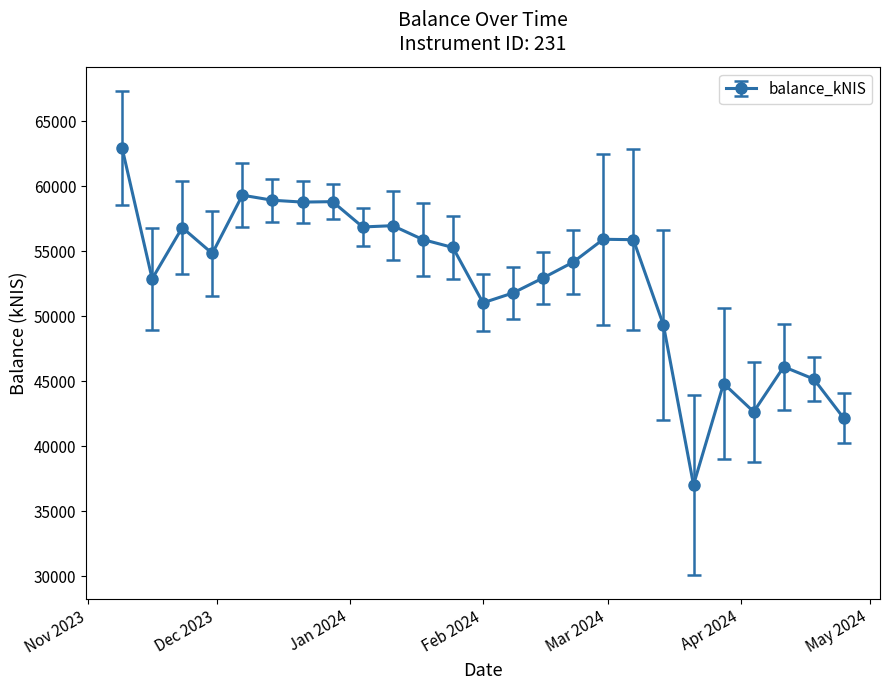

How many values are below 54829?

12